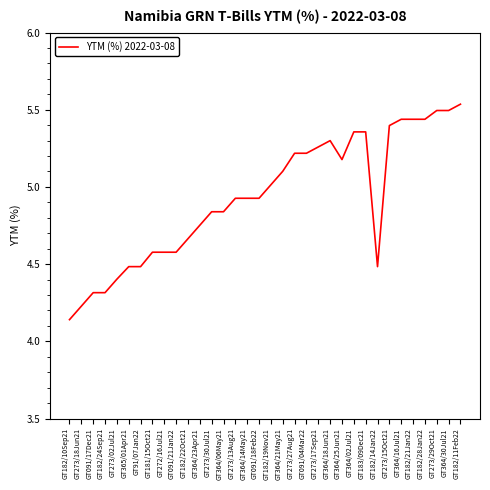

Is this an area chart (filled region under the line)?

No